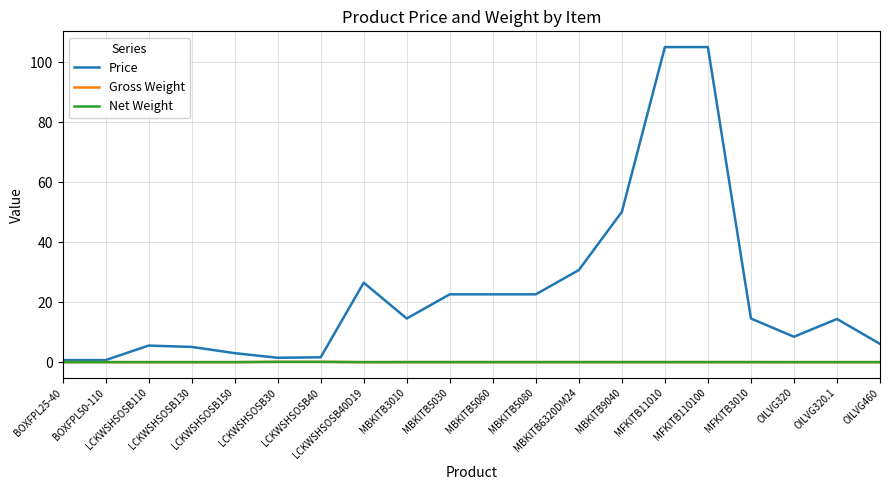

What is the maximum value shown in the chart?

105.1